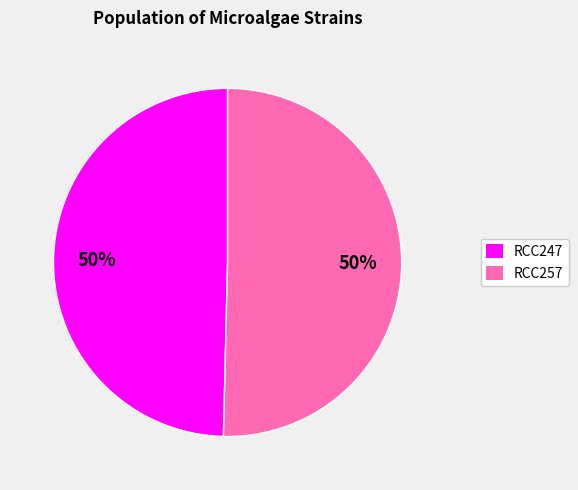

What is the ratio of the value at RCC247 to the value at RCC257?

1.0